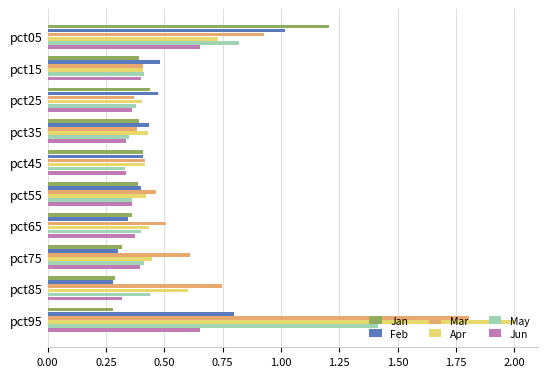

Which series has the largest total across all categories?

Mar